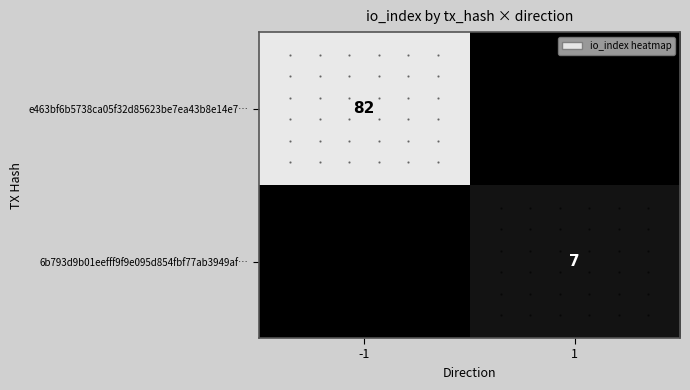

Is the value of e463bf6b5738ca05f32d85623be7ea43b8e14e7… at -1 greater than the value of 6b793d9b01eefff9f9e095d854fbf77ab3949af… at 1?

Yes